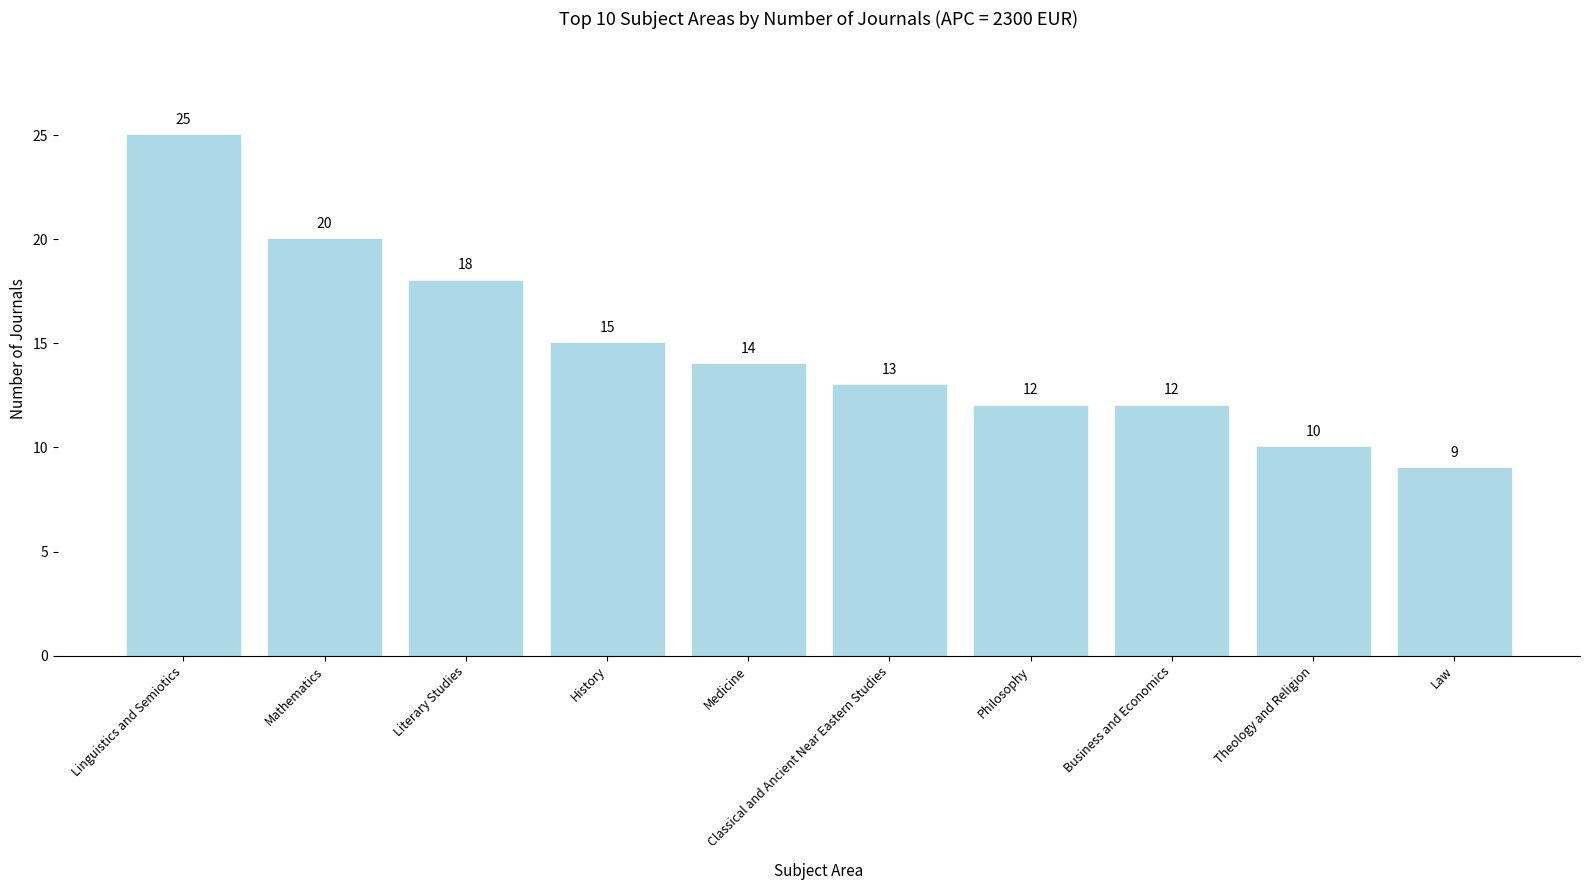

Are the bars horizontal?

No